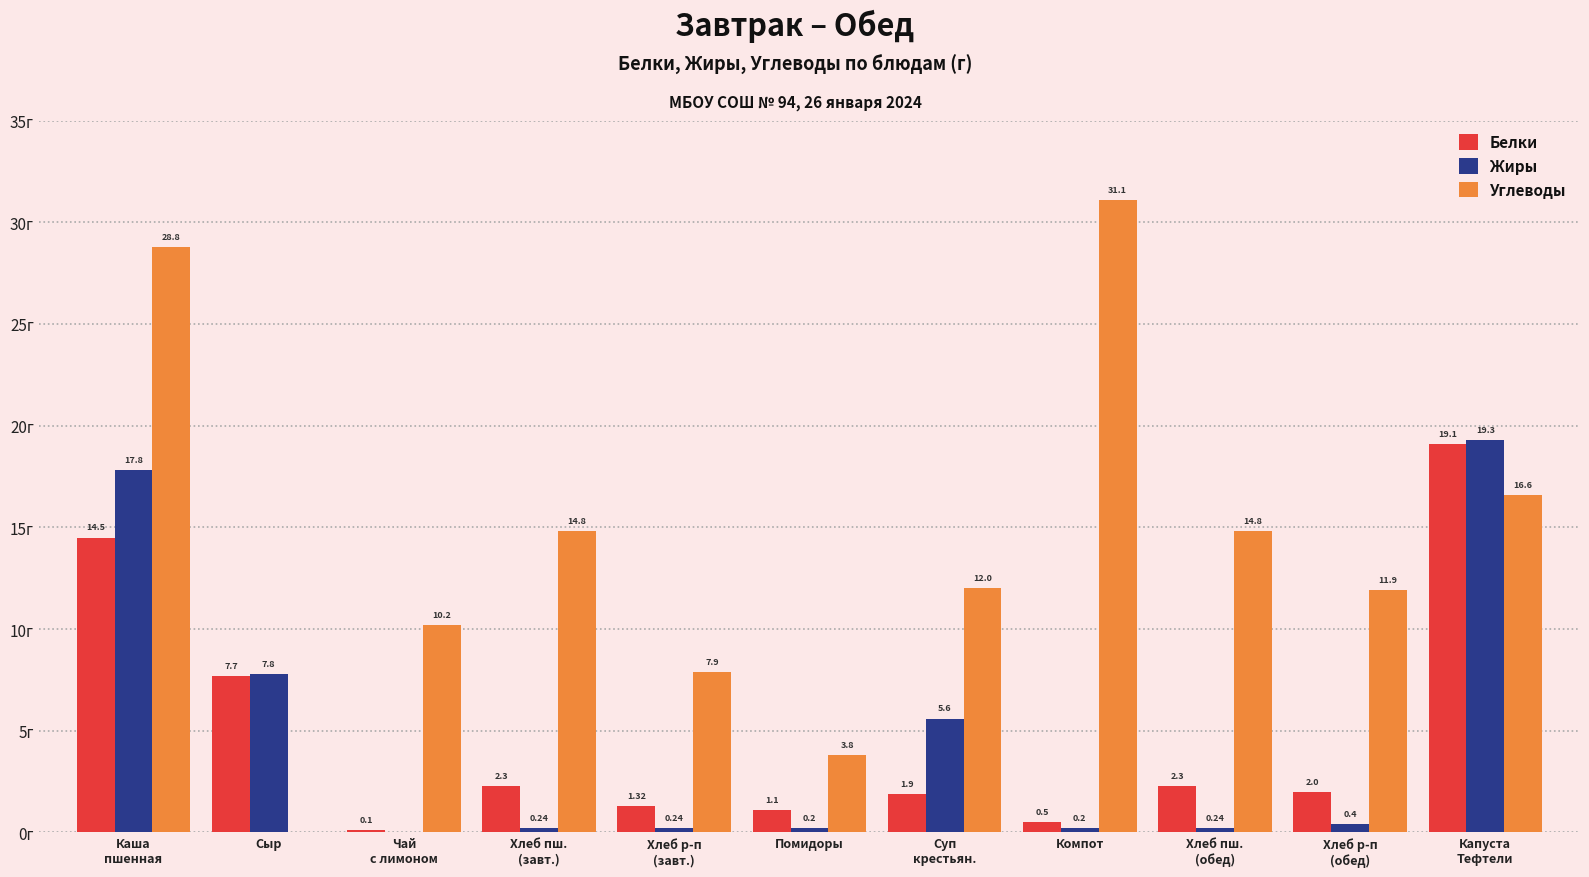

Which category has the highest value across all series?

Компот